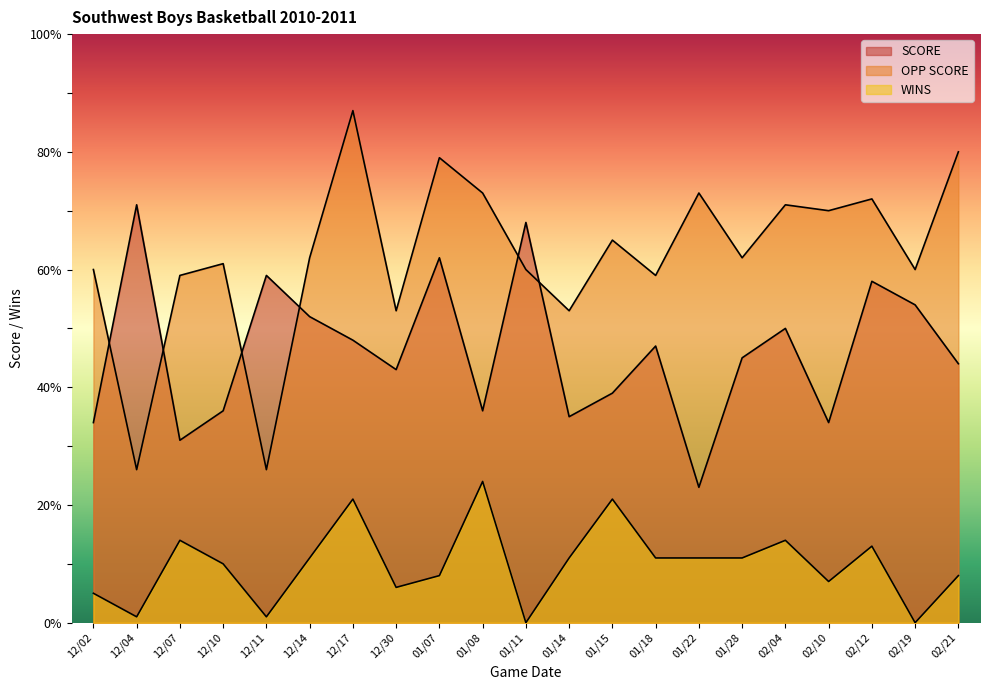

True or false: WINS and SCORE intersect in this chart.

False